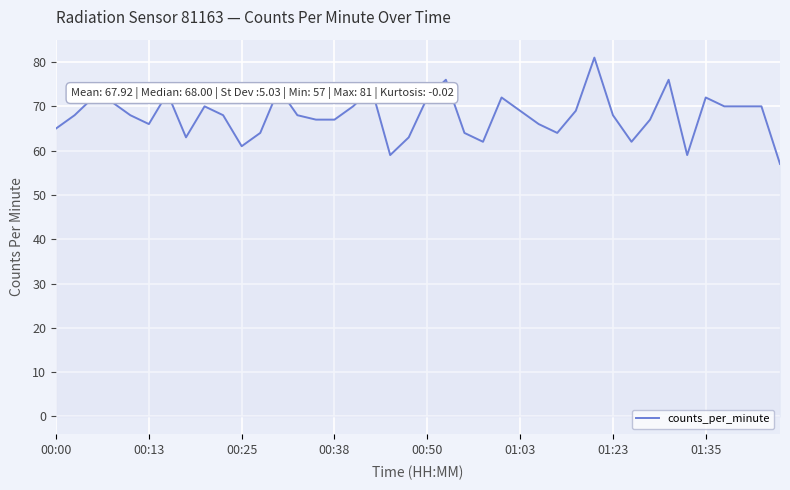

What is the difference between the maximum and minimum values?

24